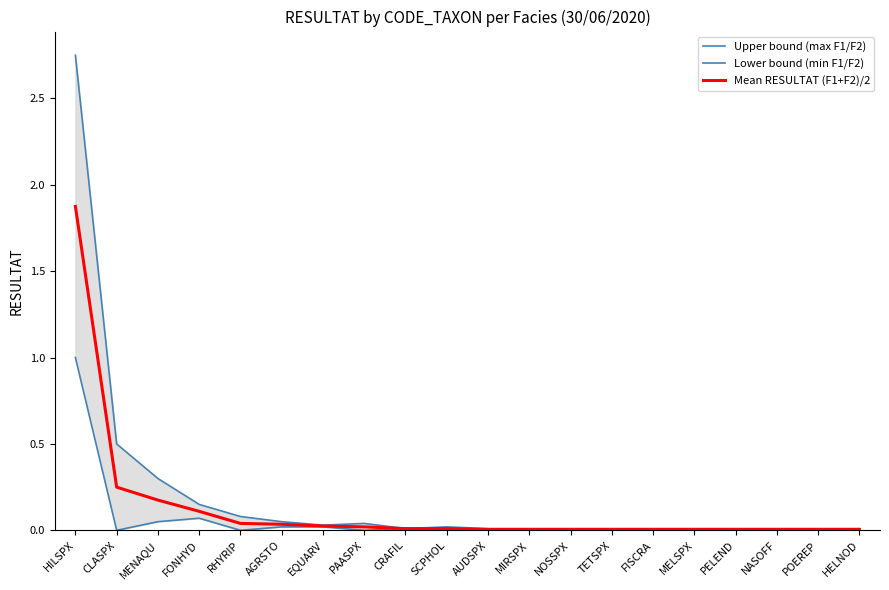

Between CLASPX and FISCRA, which is larger?

CLASPX